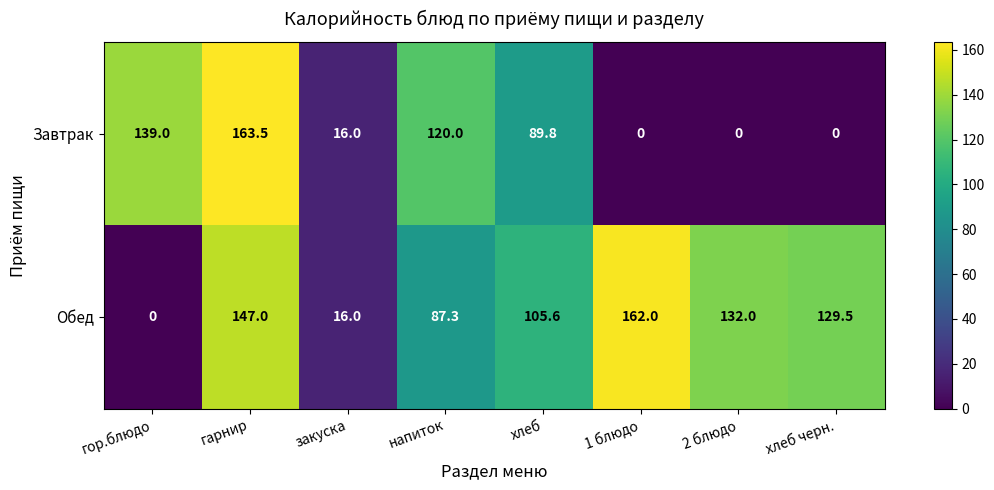

Where does the Завтрак series first go above 89?

гор.блюдо